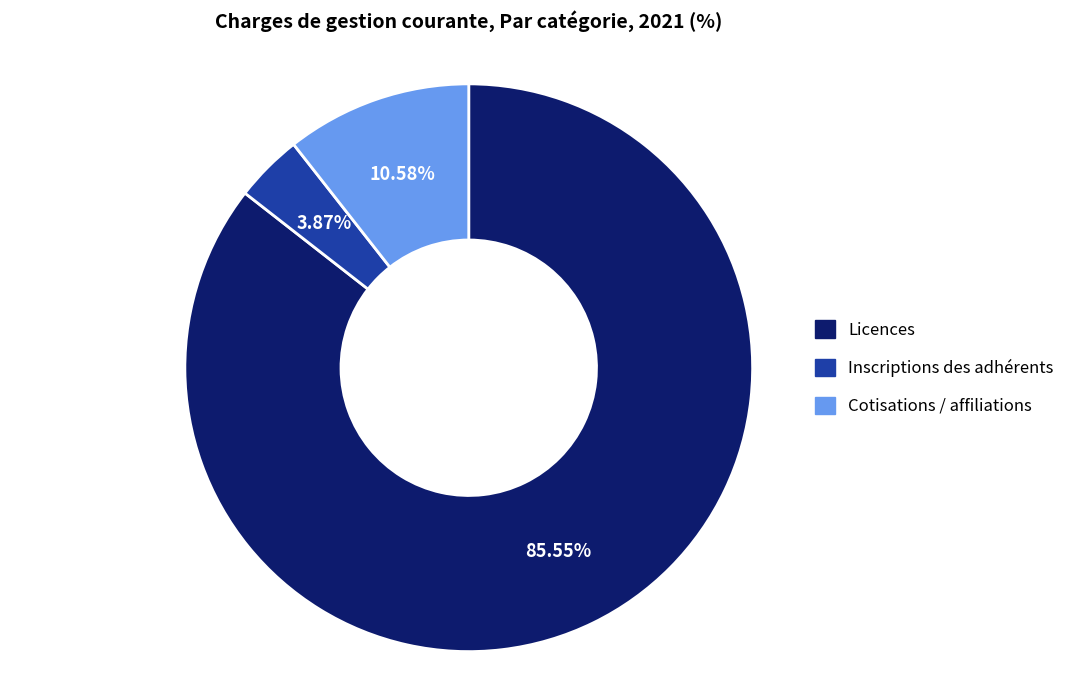

Is there any slice that represents more than half of the pie?

Yes